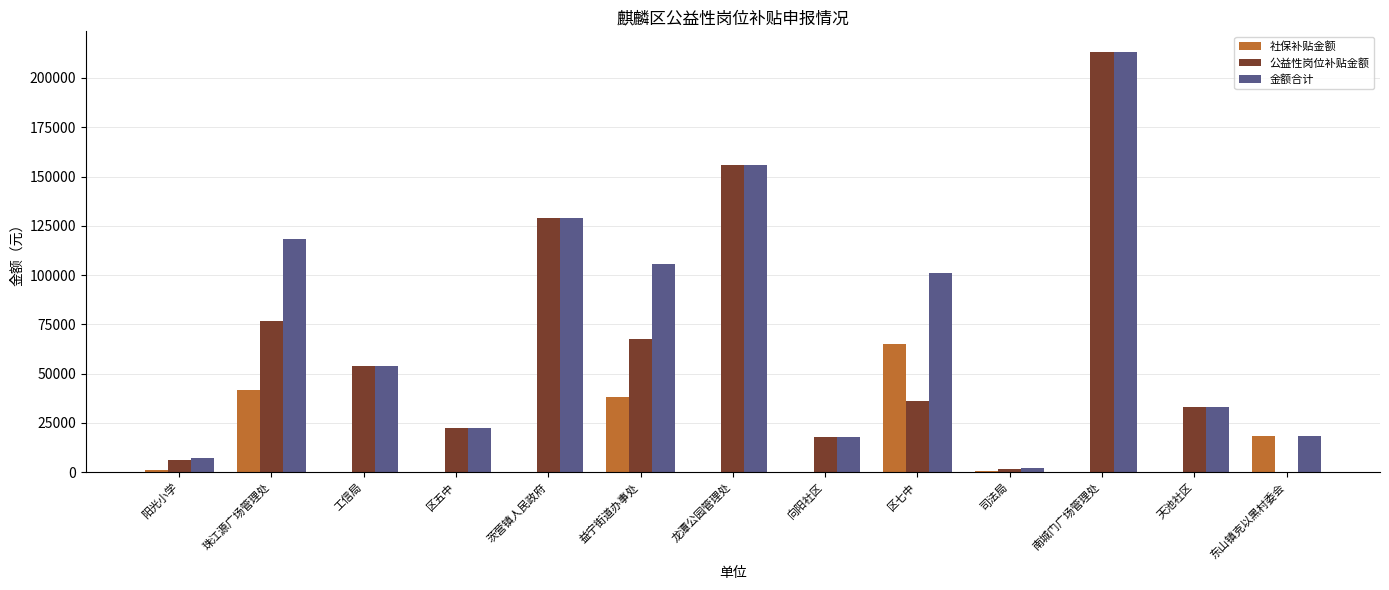

What are all the series names shown in the legend?

社保补贴金额, 公益性岗位补贴金额, 金额合计